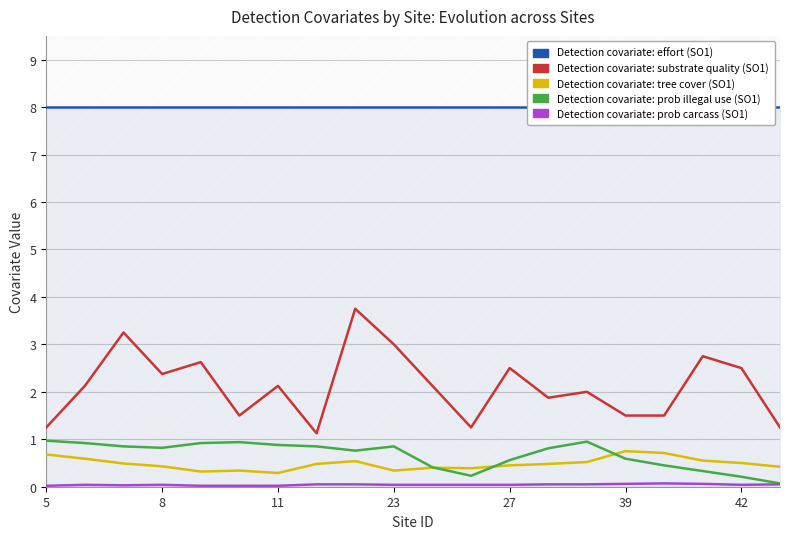

Which series has the widest spread of values?

Detection covariate: substrate quality (SO1)